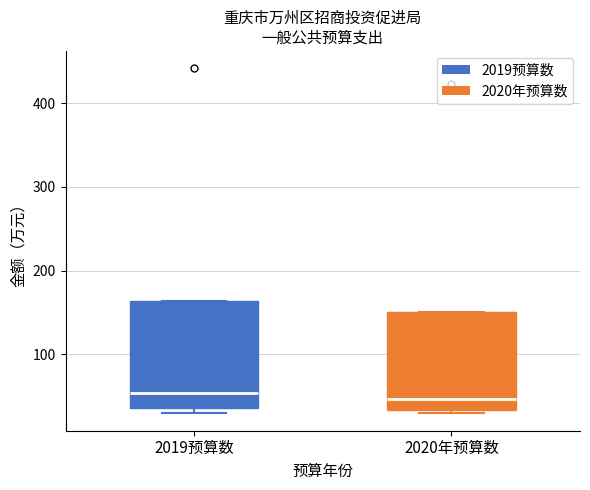

Reading left to right, transcribe this box plot: for each box, give where its median line is, the range the box spans, and where its two whiskers end, as read against the y-axis. The values are not printed on the chart, so give them approximately, as read against the axis.

2019预算数: median 50, box 40 to 160, whiskers 30 to 160
2020年预算数: median 50, box 30 to 150, whiskers 30 (just below the box's lower edge) to 150